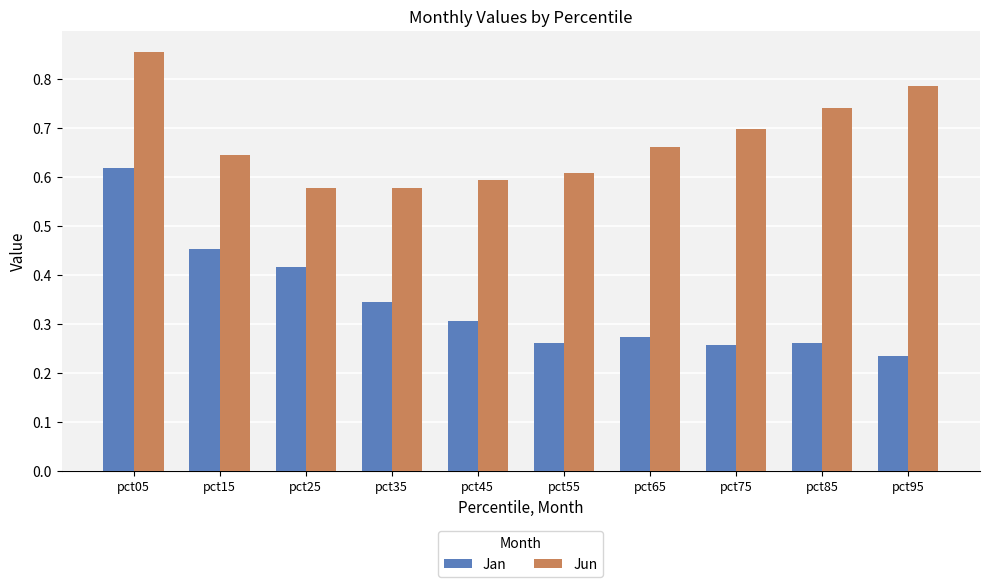

Where is Jan nearest to the value 0?

pct95